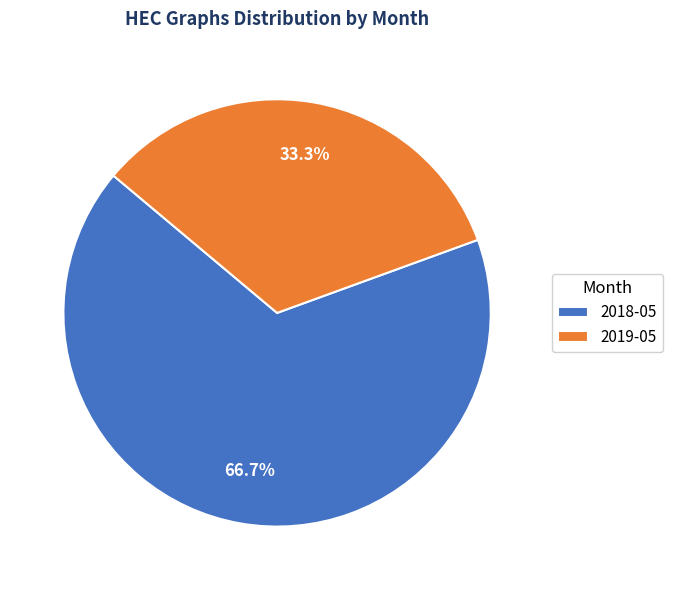

Is there a majority slice in this chart?

Yes